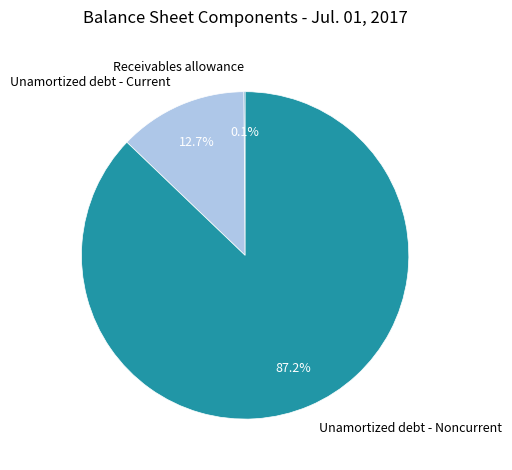

True or false: Unamortized debt - Current accounts for 27% of the total.

False